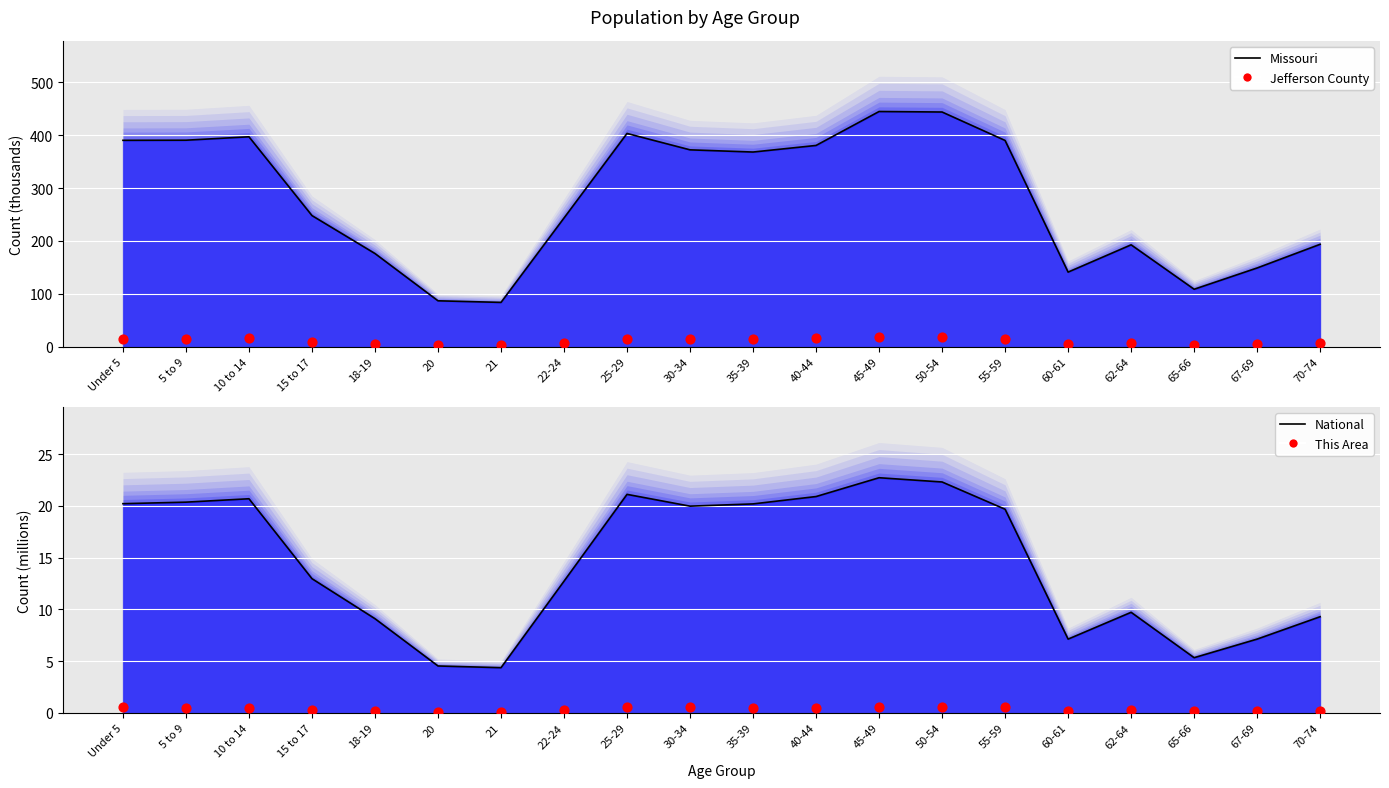

Which series contains the lowest Y value?

This Area